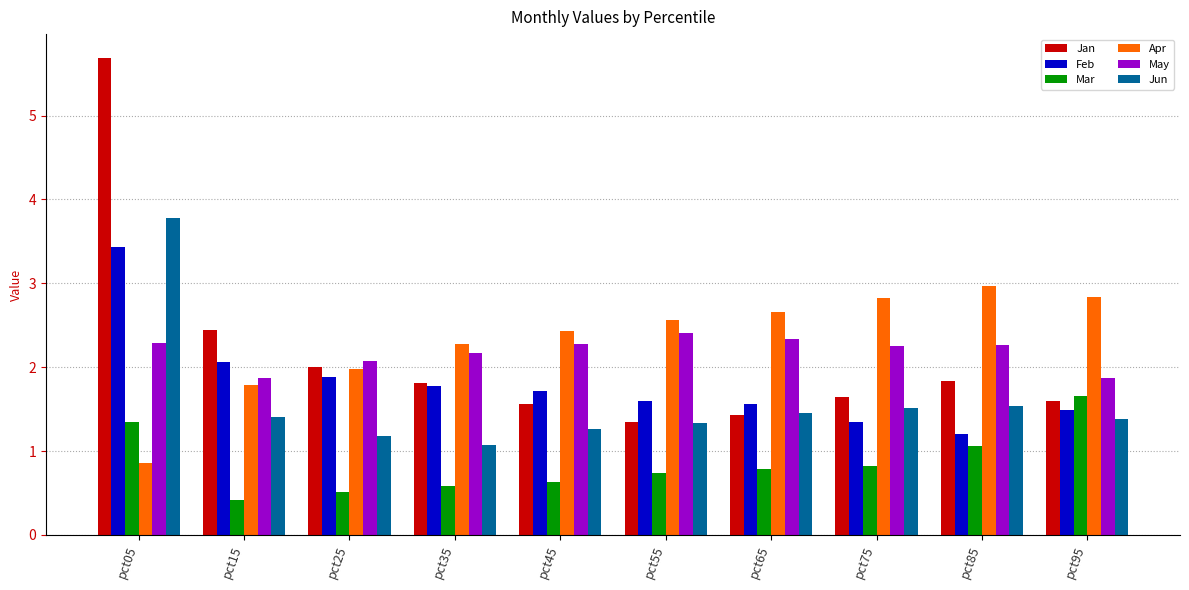

Rank the series by their maximum value, from highest to lowest.

Jan, Jun, Feb, Apr, May, Mar